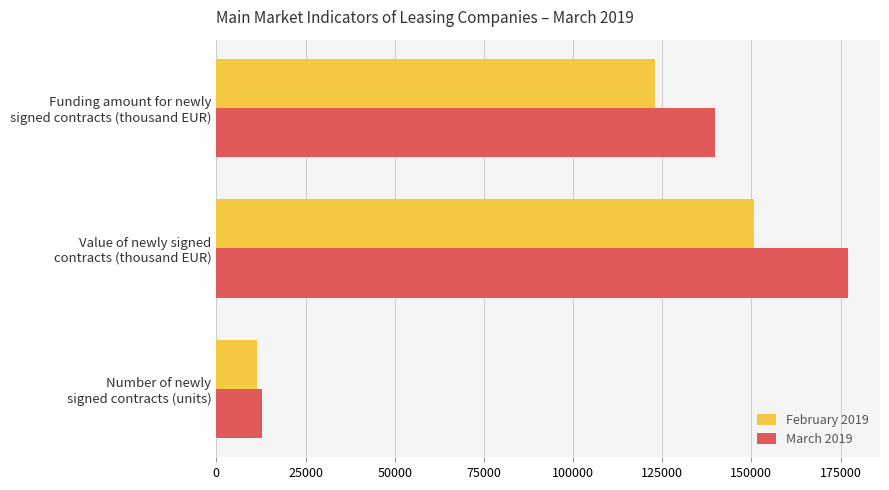

How many values in the March 2019 series exceed 139937?

2